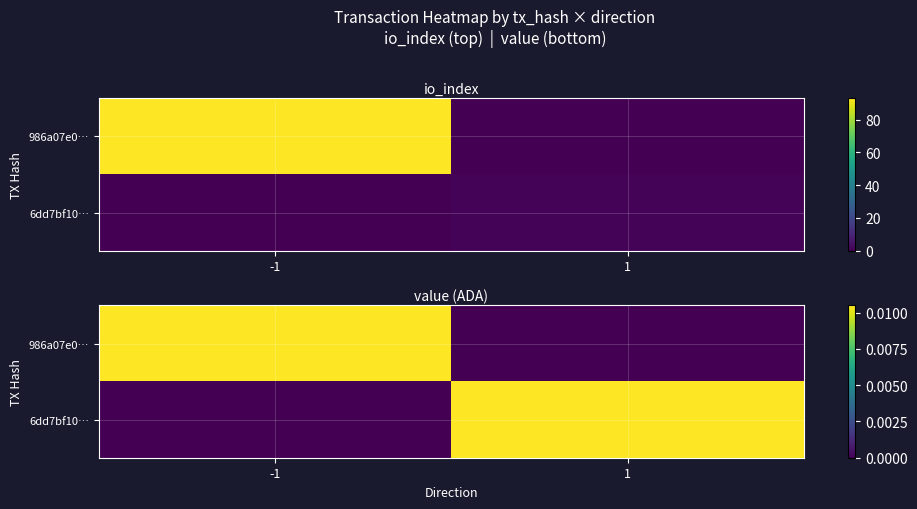

Which series has the largest total across all categories?

986a07e0…